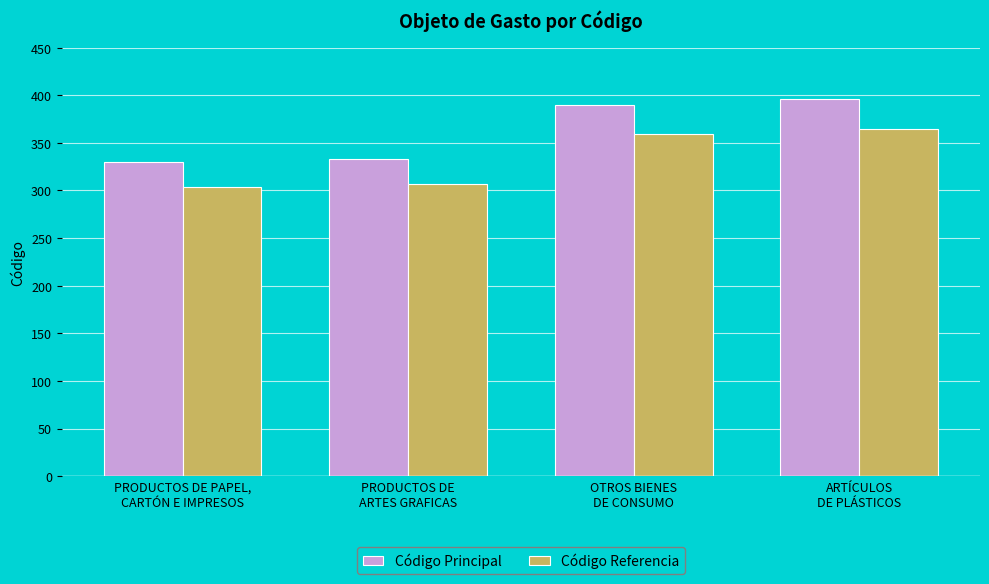

What is the sum of all Código Referencia values?

1333.1